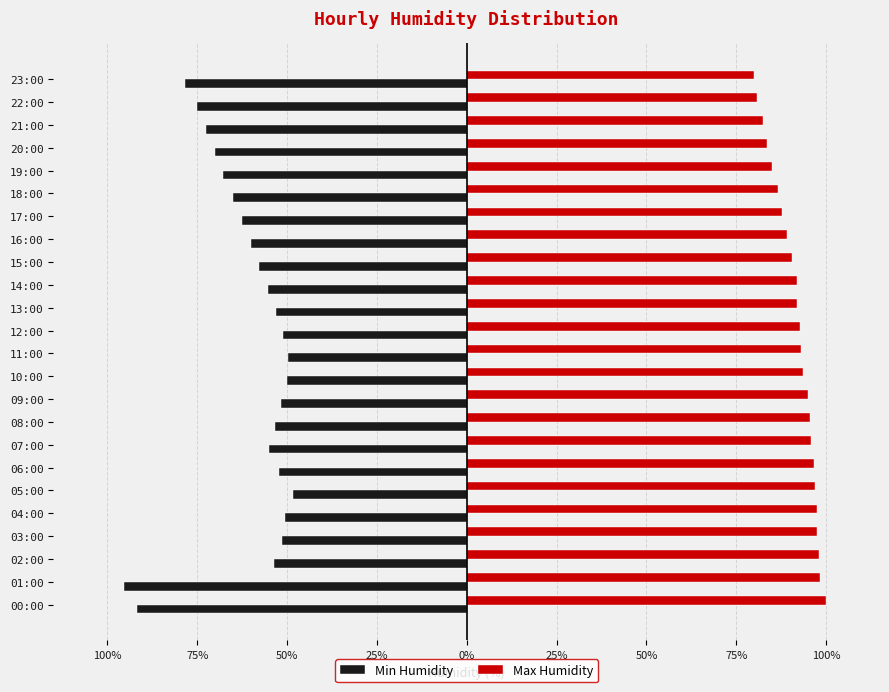

Which series has the widest spread of values?

Min Humidity